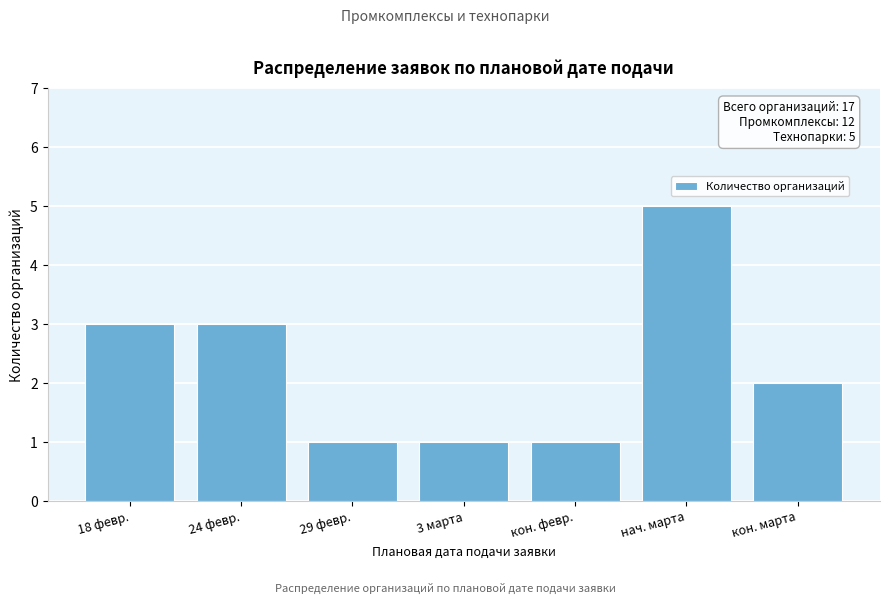

Reading left to right, what are all the values shown in this chart?

3	3	1	1	1	5	2